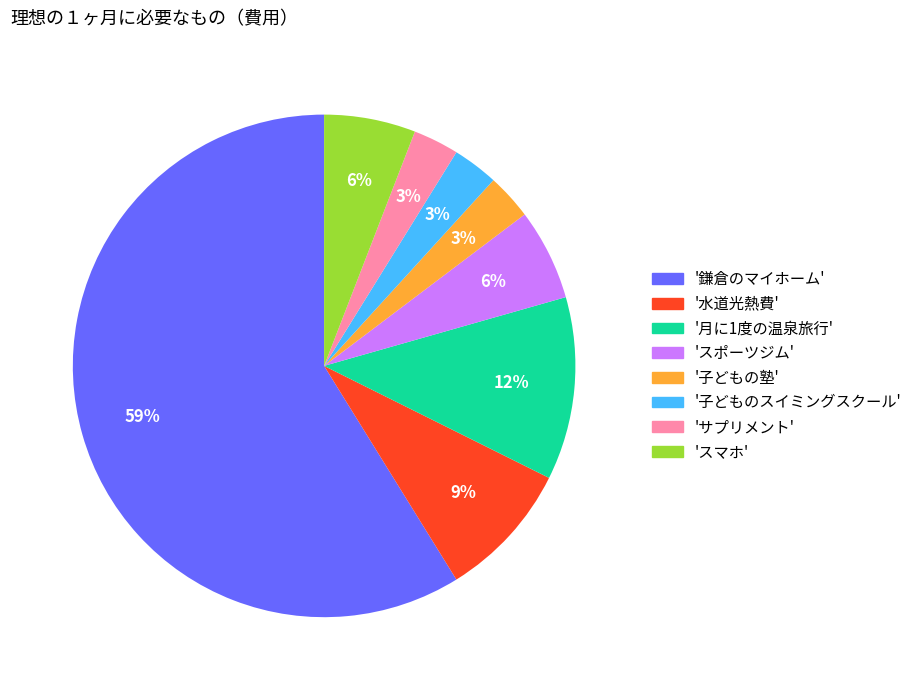

To the nearest percent, what is the average slice percentage?

12%